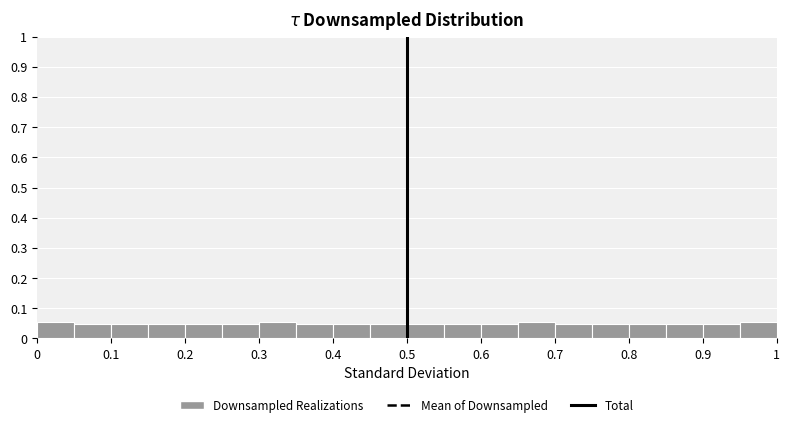

How tall is the bar that spans 0.75 to 0.80 on the x-axis? The values are not printed on the chart, so give them approximately, as read against the axis.

0.05